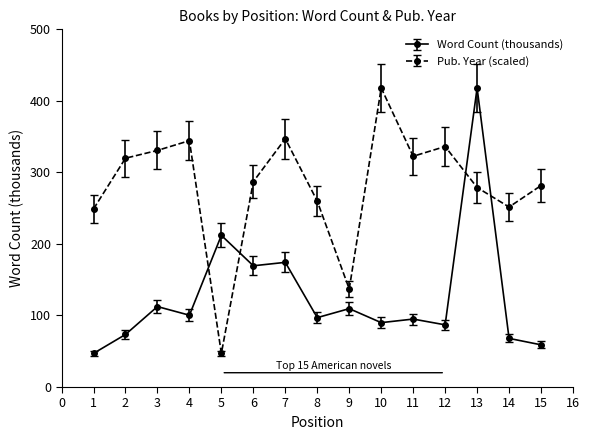

True or false: Word Count (thousands) and Pub. Year (scaled) cross at least once.

True